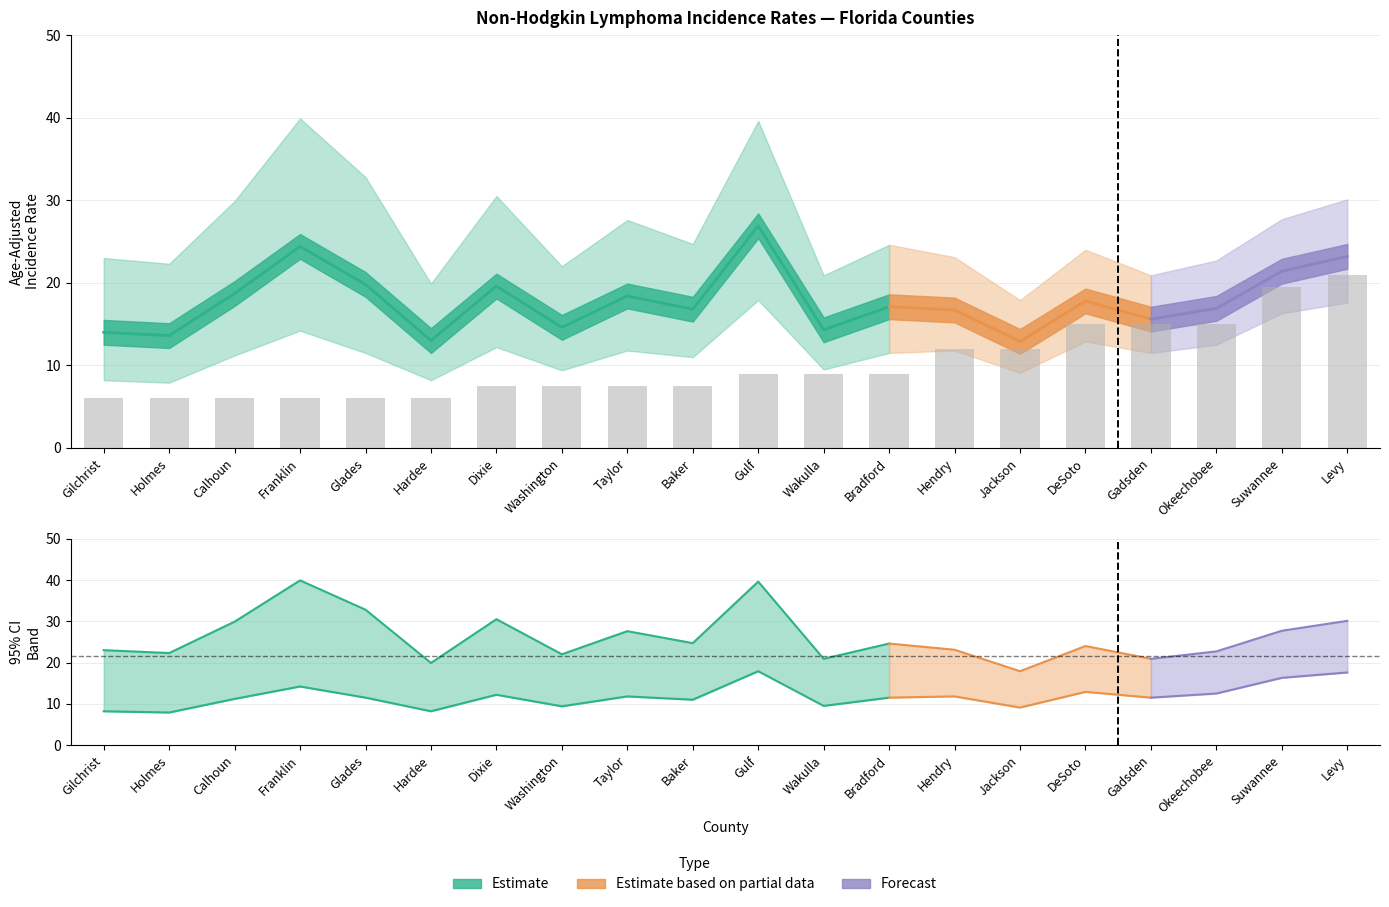

The Age-Adjusted Rate series shows 4.4 at Okeechobee. True or false?

False